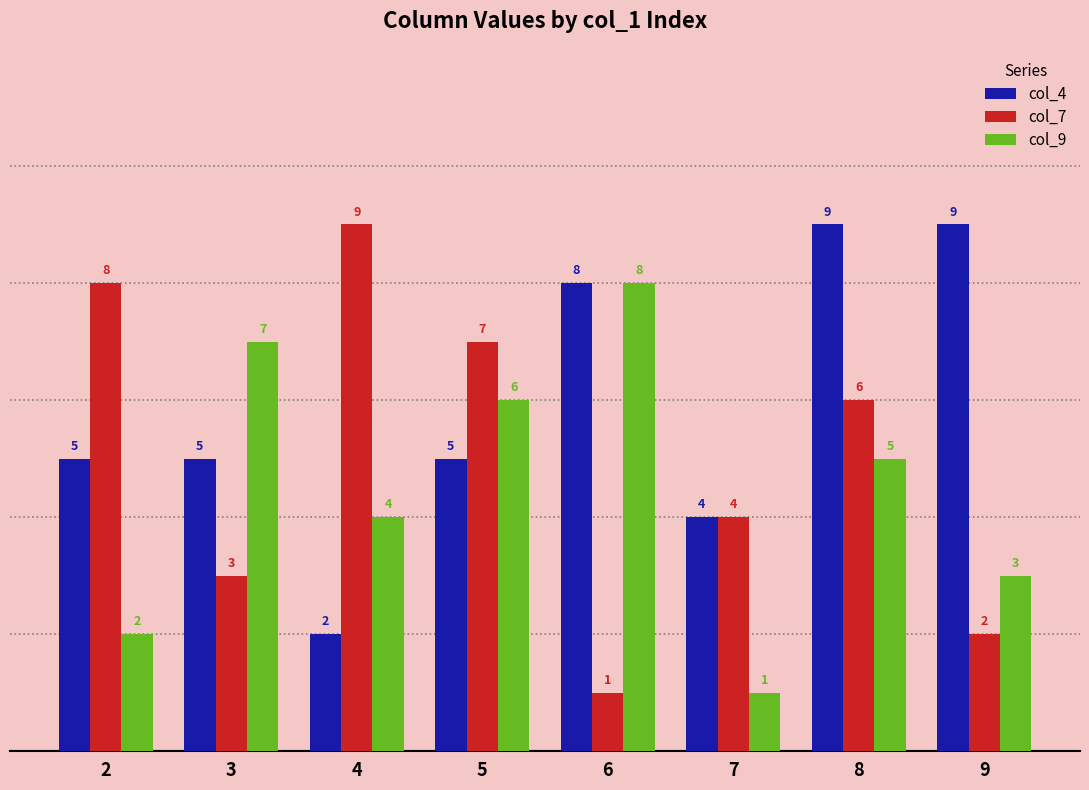

How many bars are there in each group?

3